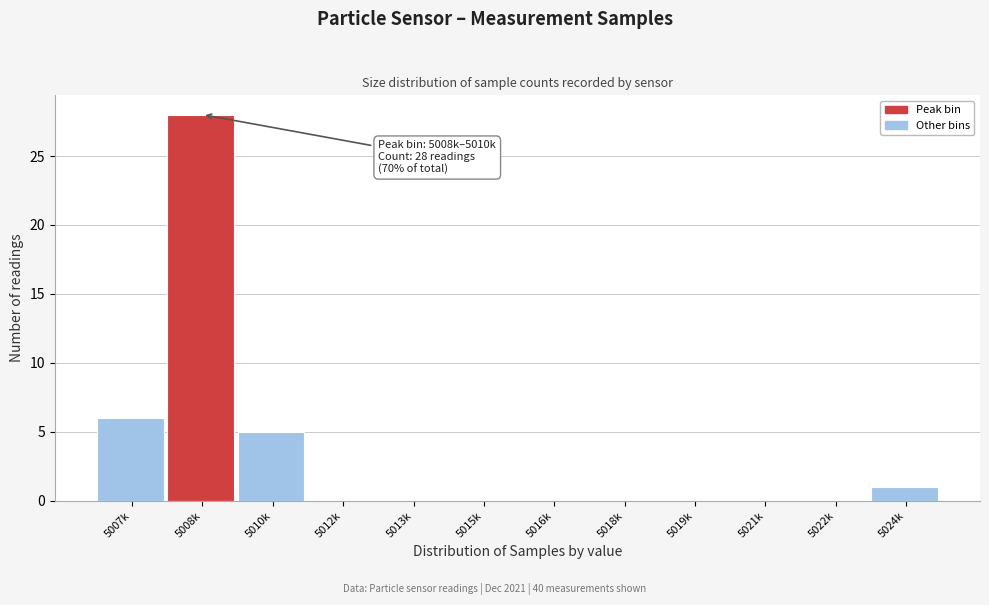

Reading left to right, list all the values displayed in this chart.

5007k=6	5008k=28	5010k=5	5012k=0	5013k=0	5015k=0	5016k=0	5018k=0	5019k=0	5021k=0	5022k=0	5024k=1